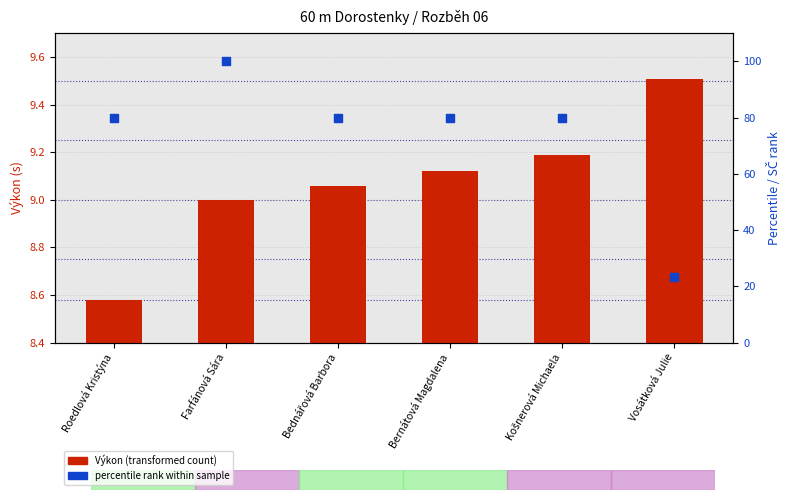

At which category is the sum across all series the highest?

Farfánová Sára